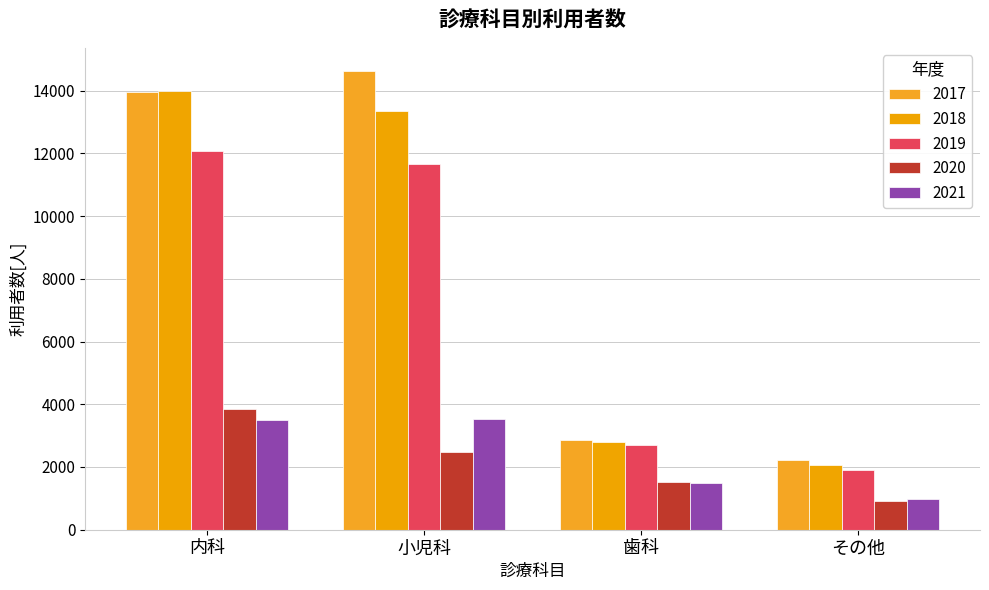

At which label is 2017 closest to 8433?

内科